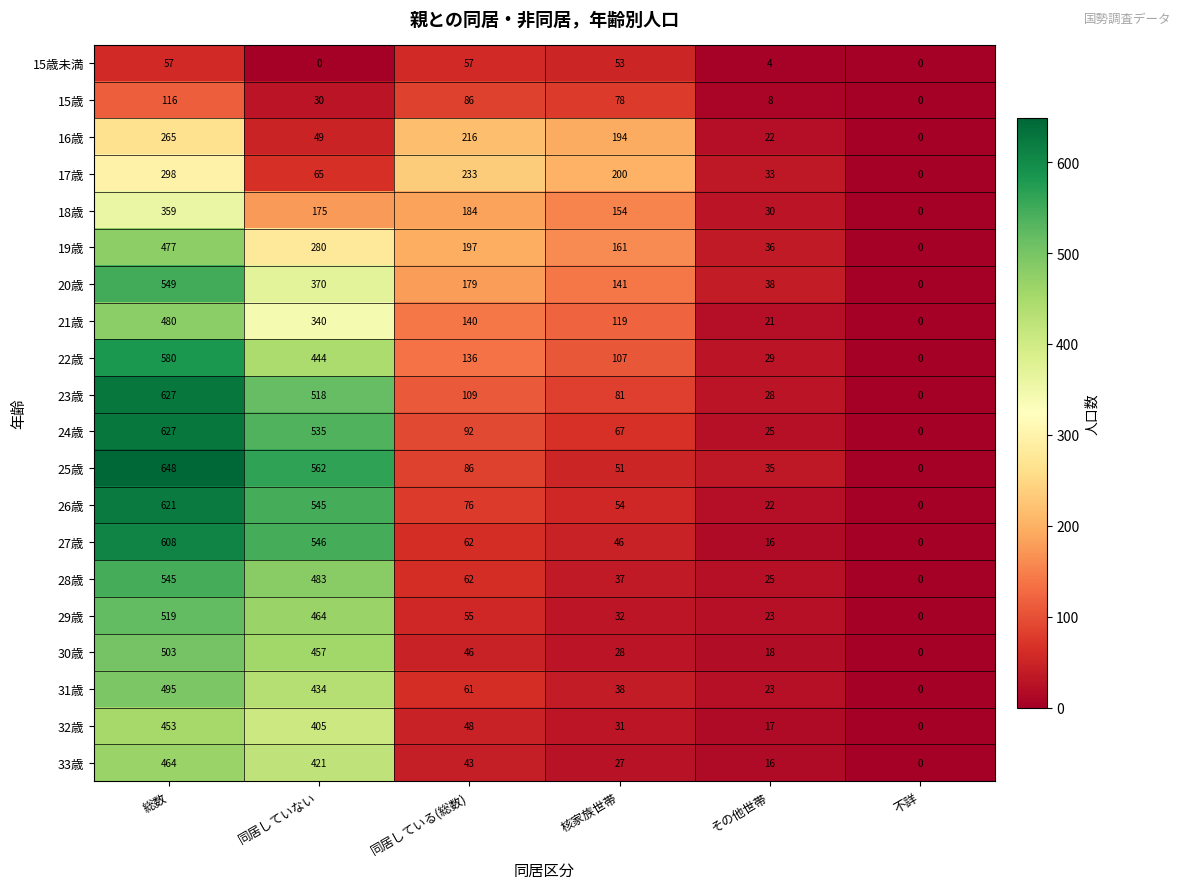

Where is 31歳 nearest to the value 247?

同居している(総数)